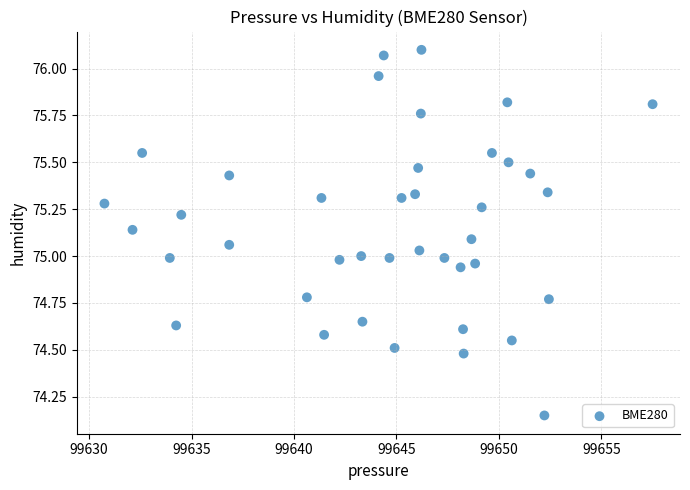

What is the range of X values (max minus min)?

26.8